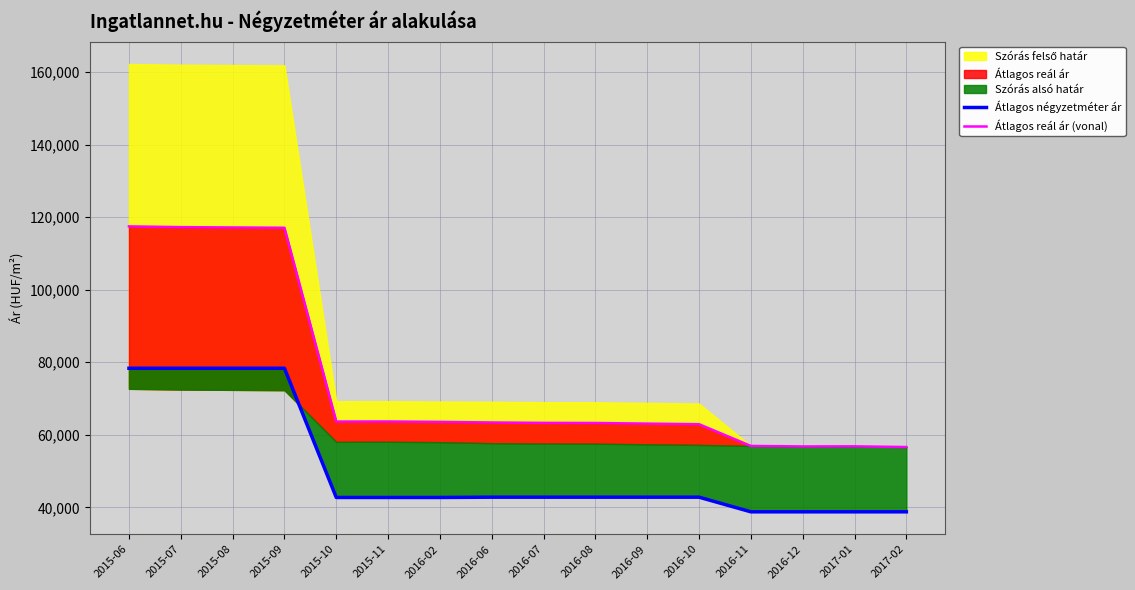

The value of Átlagos négyzetméter ár at 2016-07 is 20543. True or false?

False